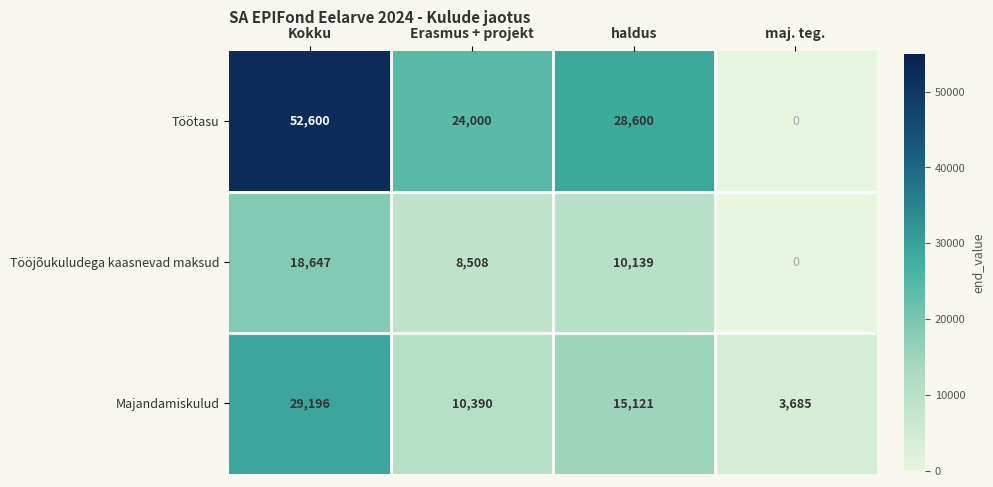

How many data points does each series have?

4